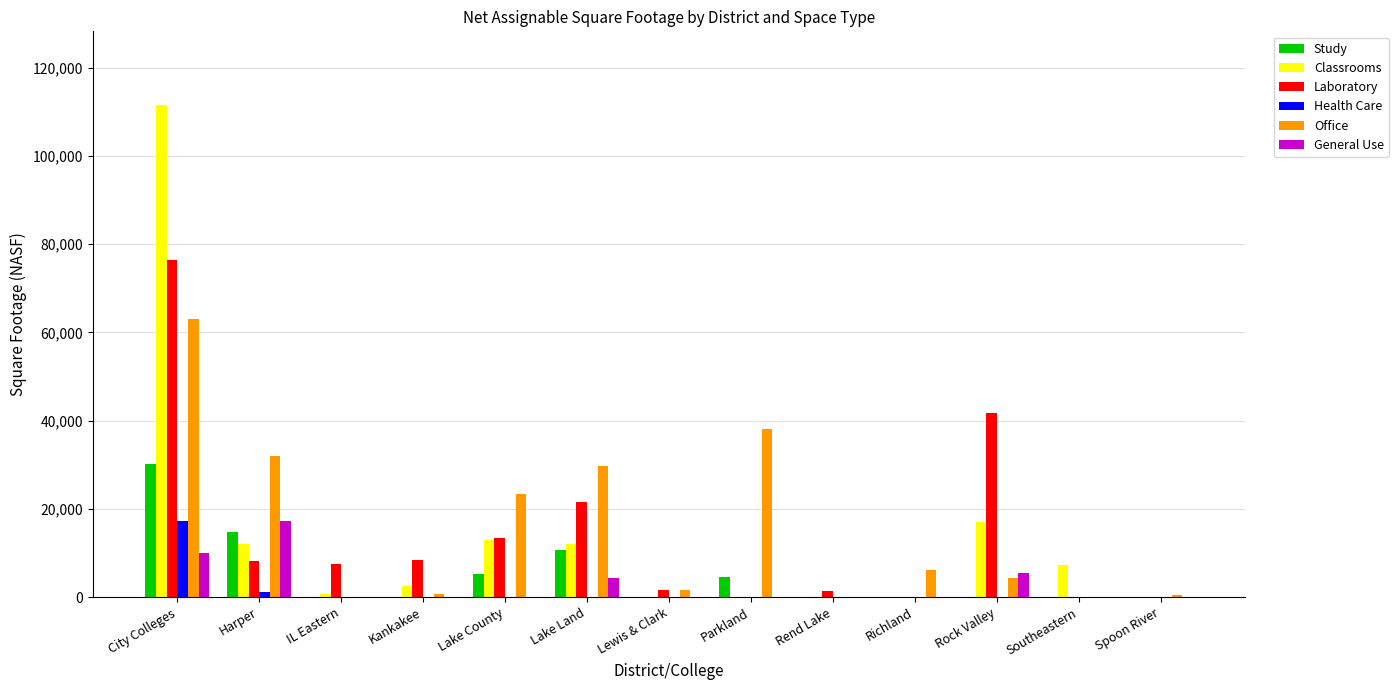

True or false: General Use has a value of 4249.0 at Lake Land.

True